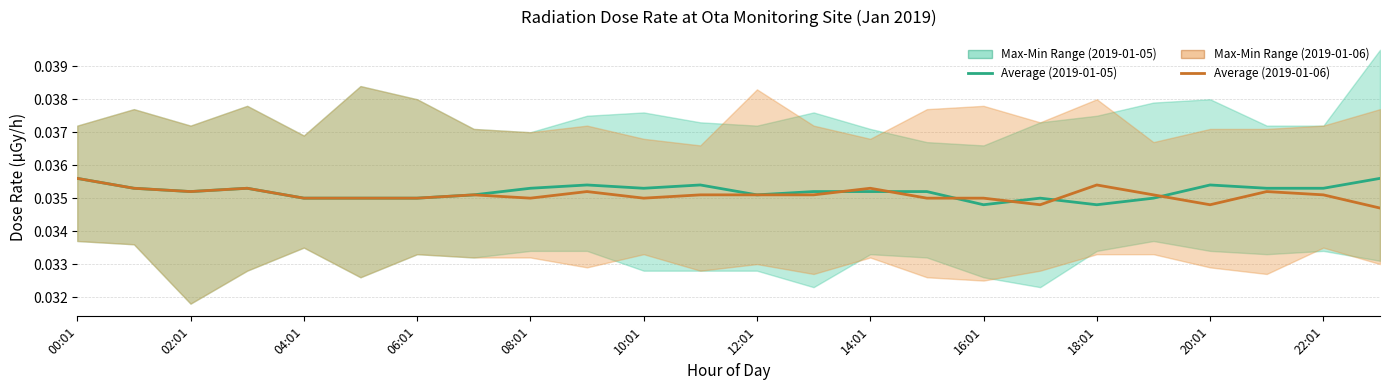

What is the label of the 22nd point from the left?

21